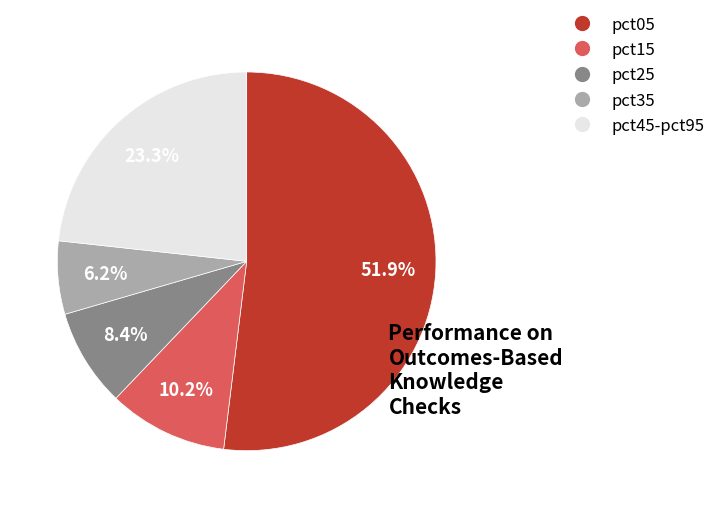

To the nearest percent, what is the difference between the largest and smallest slice percentages?

46%